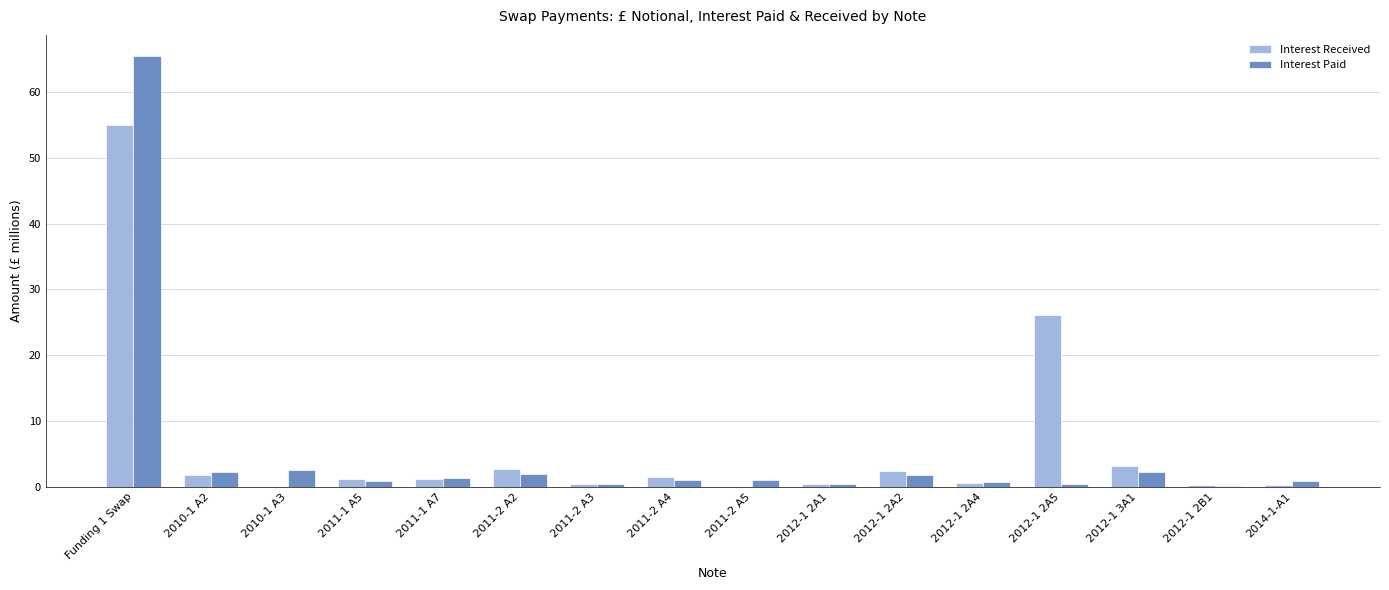

The value of Interest Paid at 2012-1 3A1 is 2.2. True or false?

True